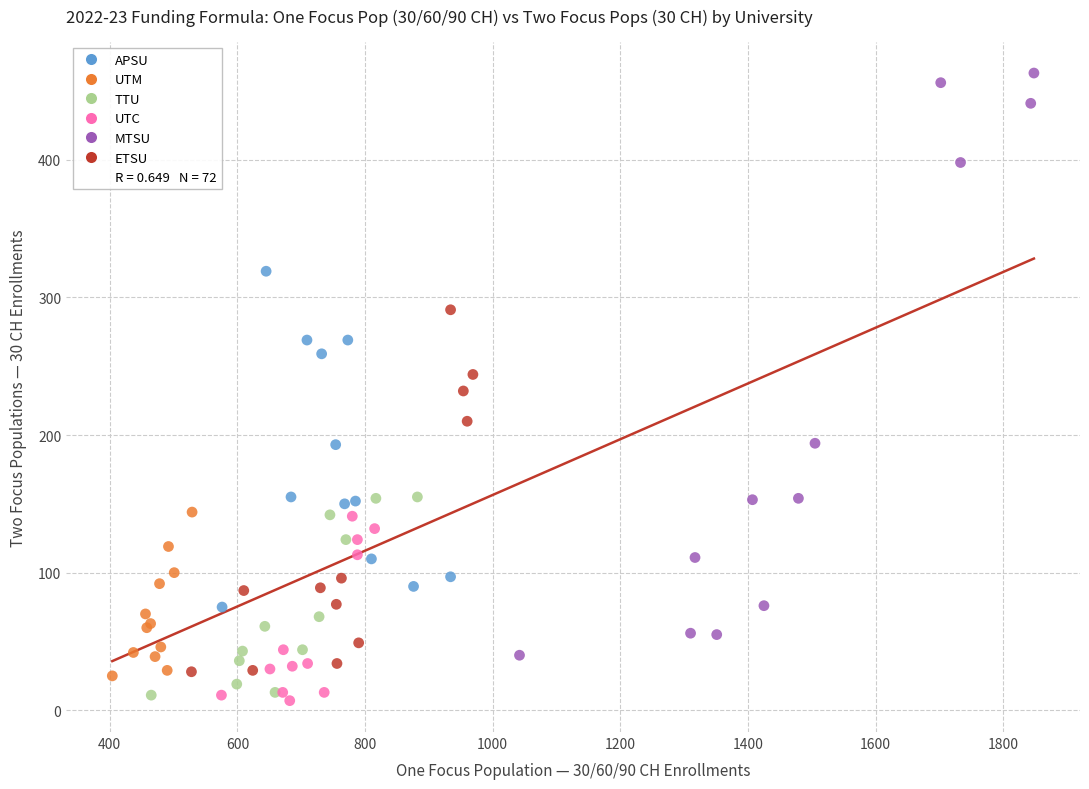

Which series has the largest Y range (max minus min)?

MTSU